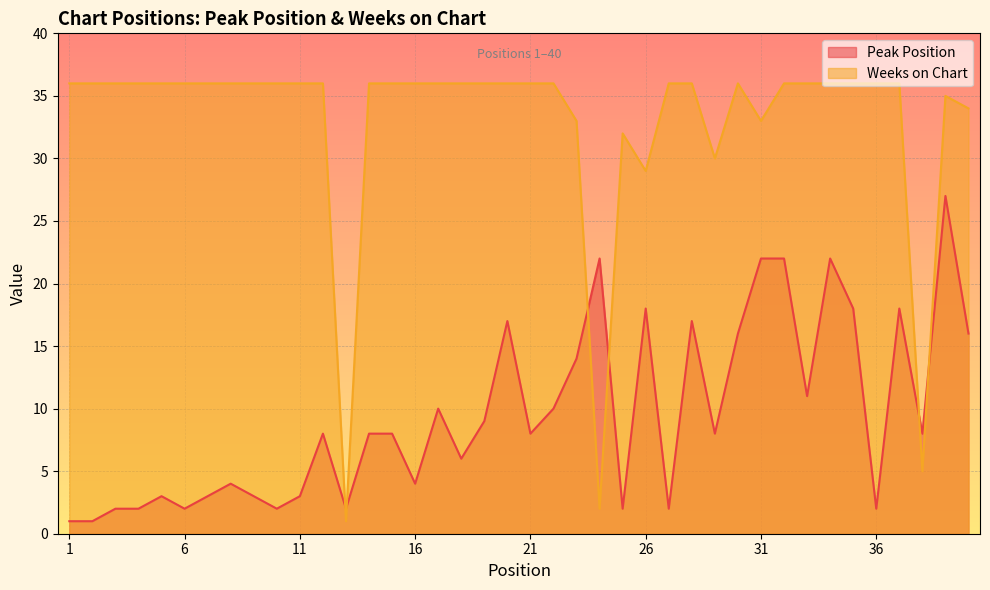

How many intersections are there between Peak Position and Weeks on Chart?

6